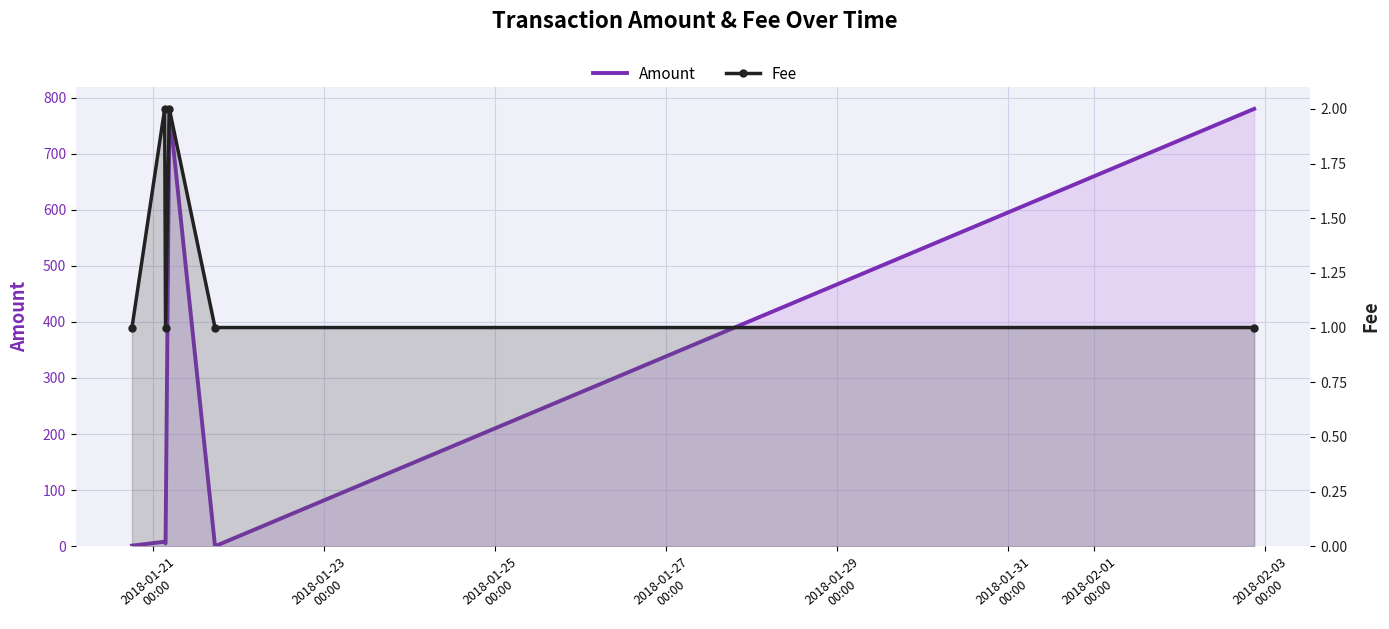

Count the number of data series in this chart.

2